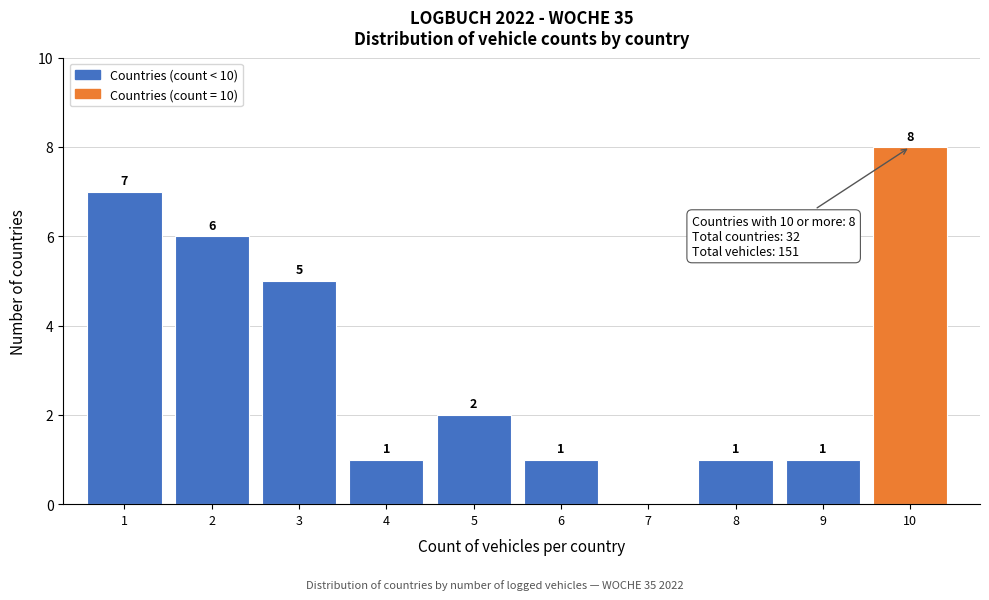

Reading right to left, what are all the values shown in this chart?

10=8	9=1	8=1	7=0	6=1	5=2	4=1	3=5	2=6	1=7